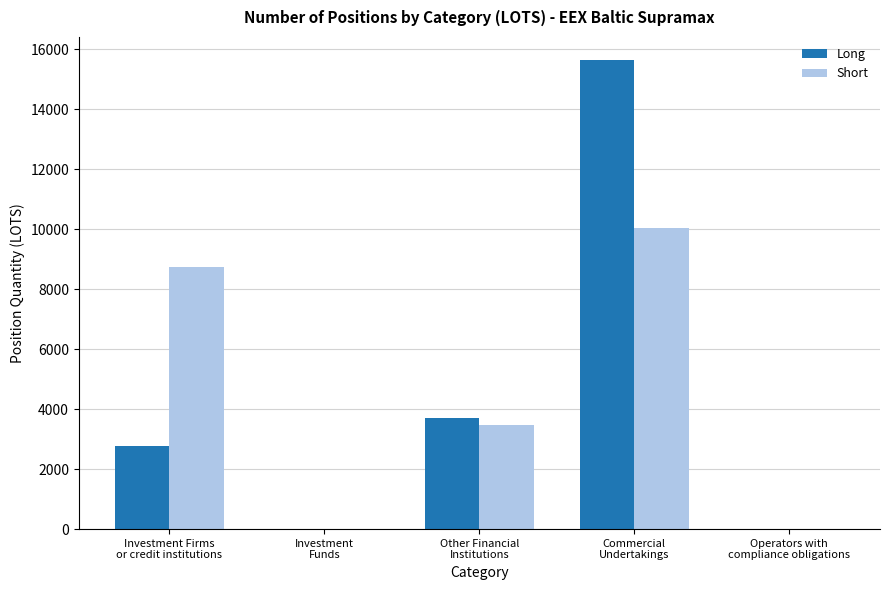

How many groups of bars are there?

5